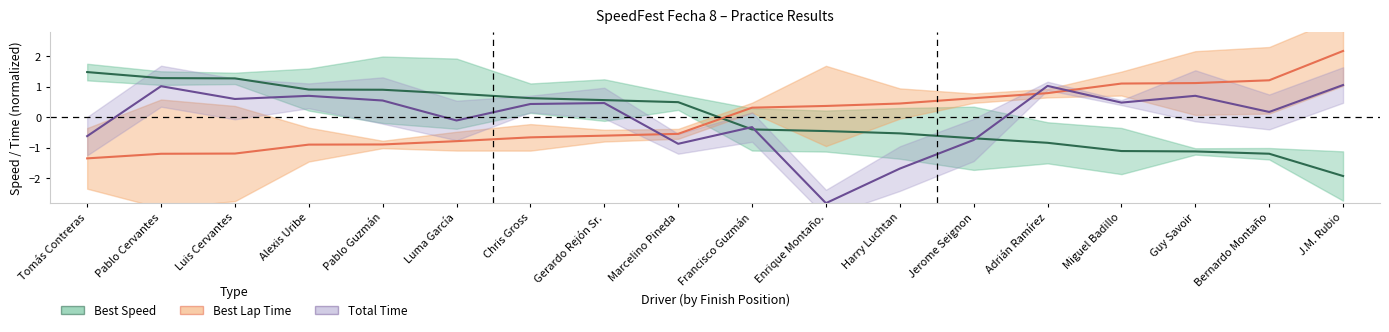

At how many categories does at least one series exceed 0?

18